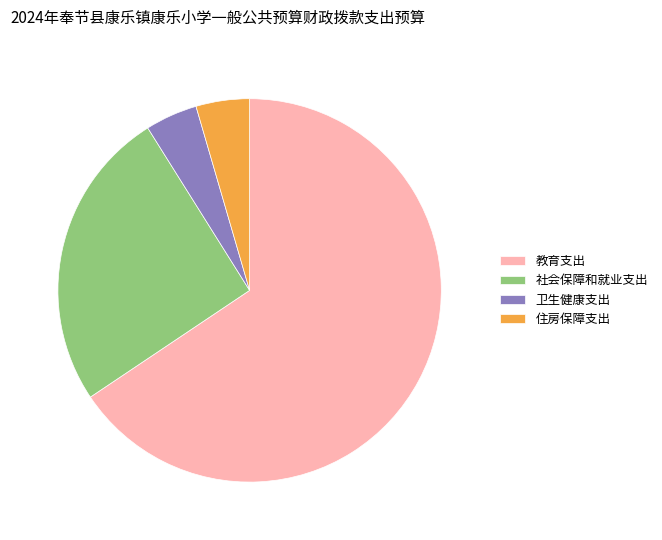

The 教育支出 slice represents 58% of the pie. True or false?

False